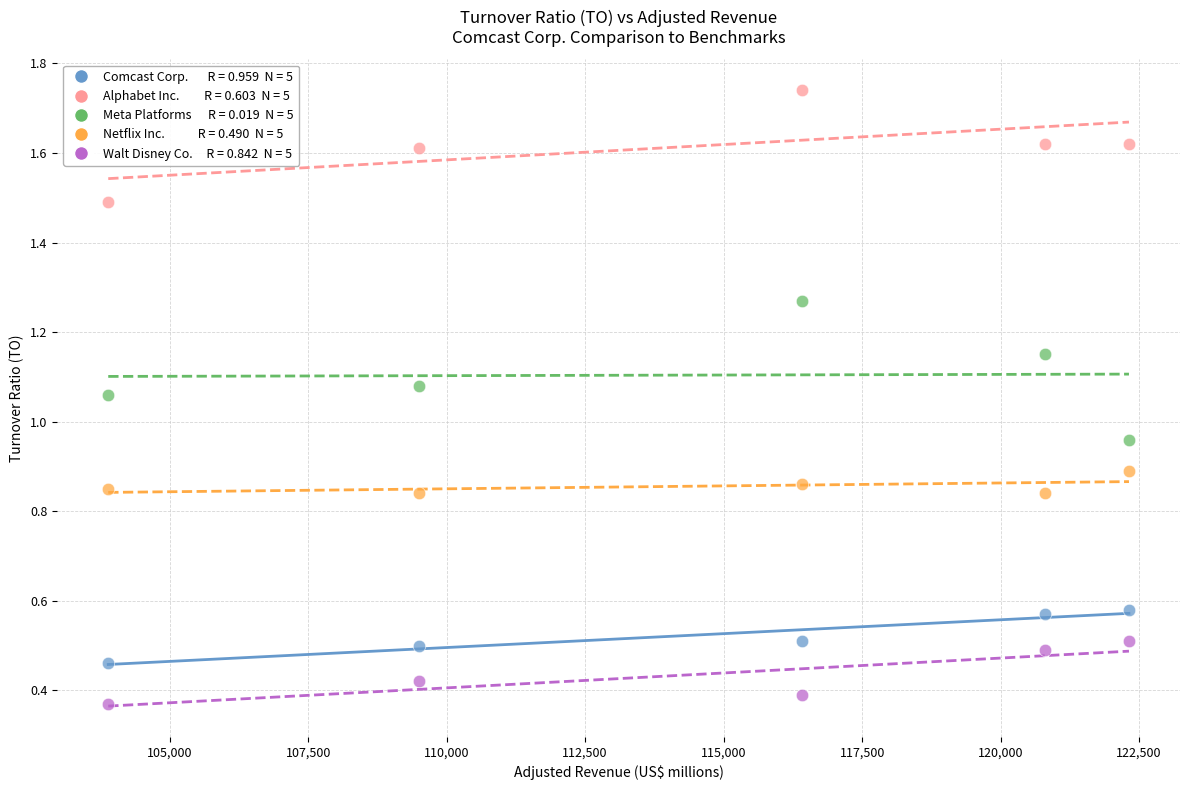

Across all data points, what is the range of Y values (max minus min)?

1.4